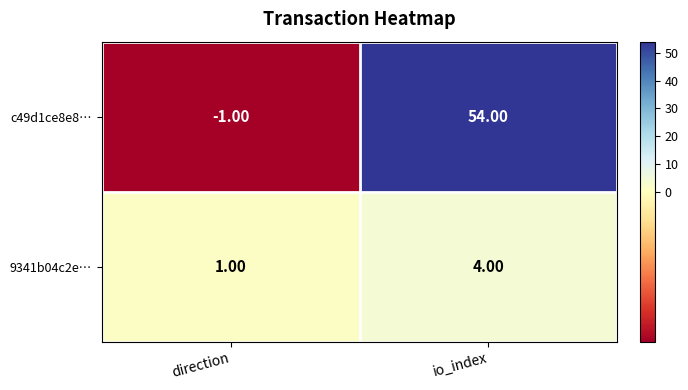

Which category has the highest value in the c49d1ce8e8… series?

io_index